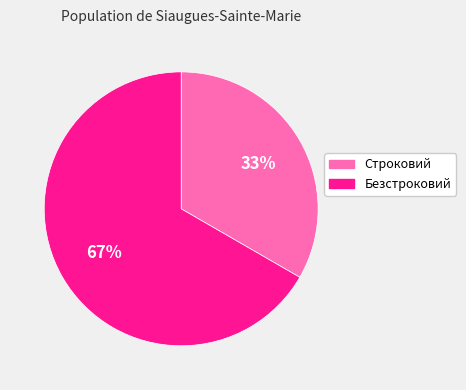

Is it true that Безстроковий is 52% of the pie?

False